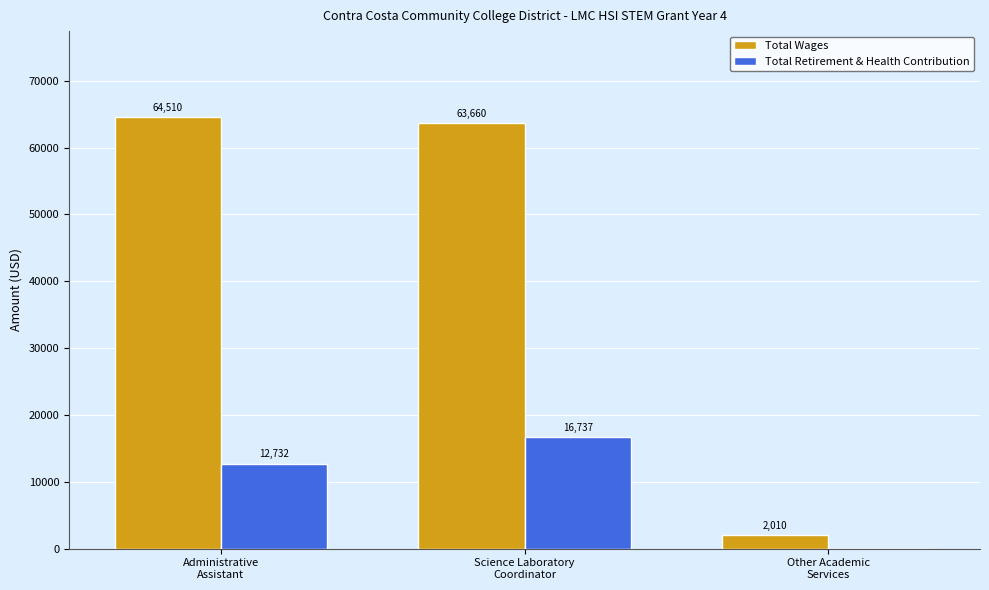

What is the sum of all Total Wages values?

130180